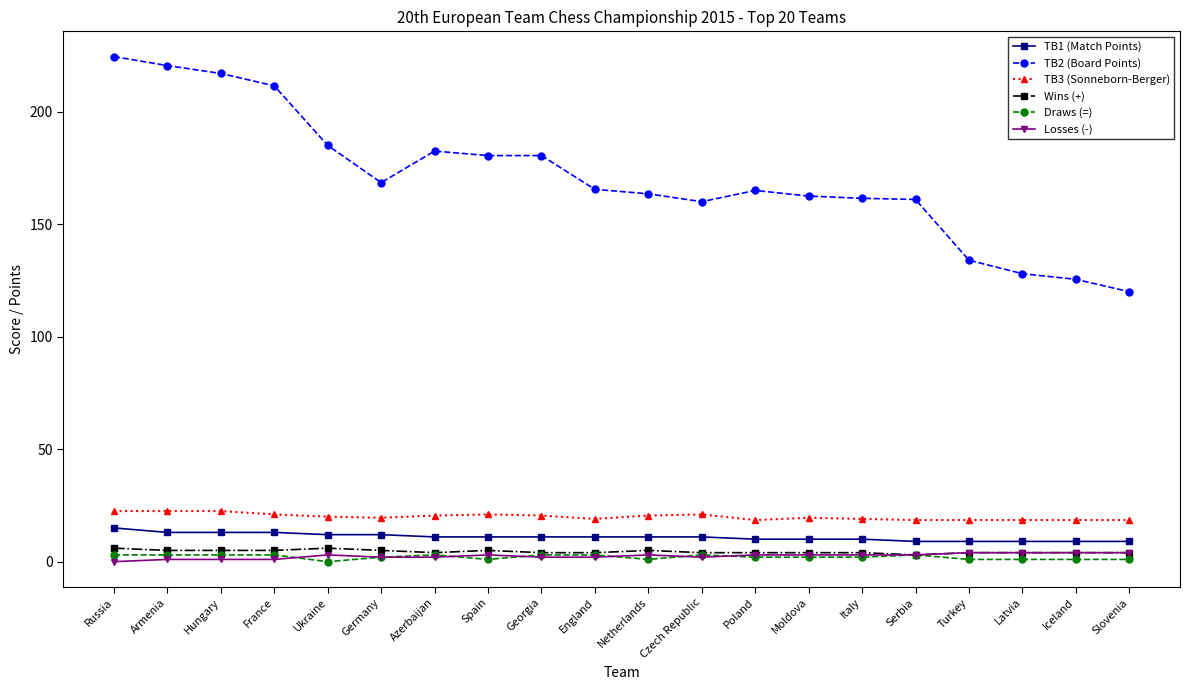

What is the maximum value for Draws (=)?

3.0